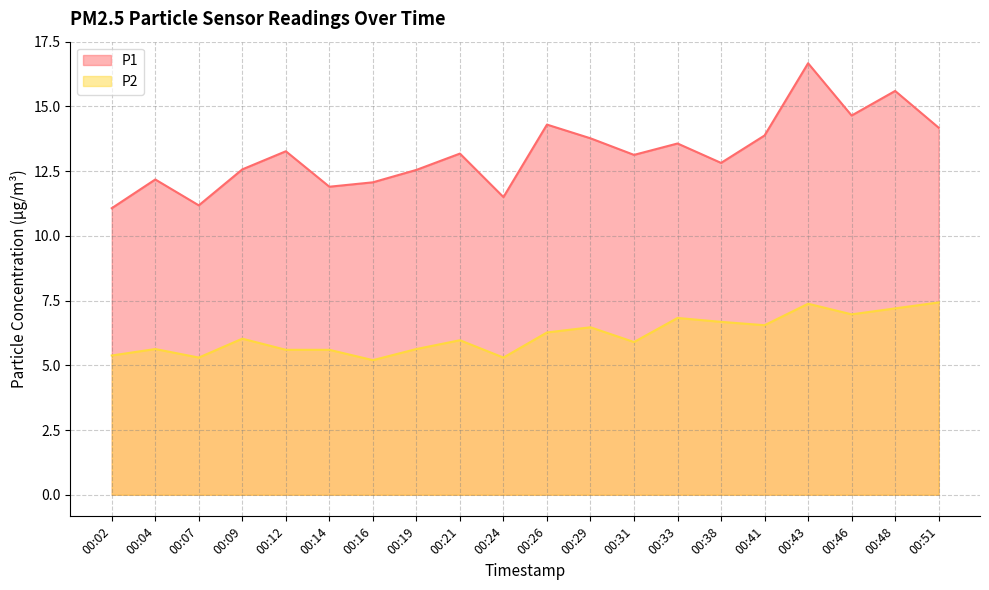

Between 00:21 and 00:26, which is larger?

00:26